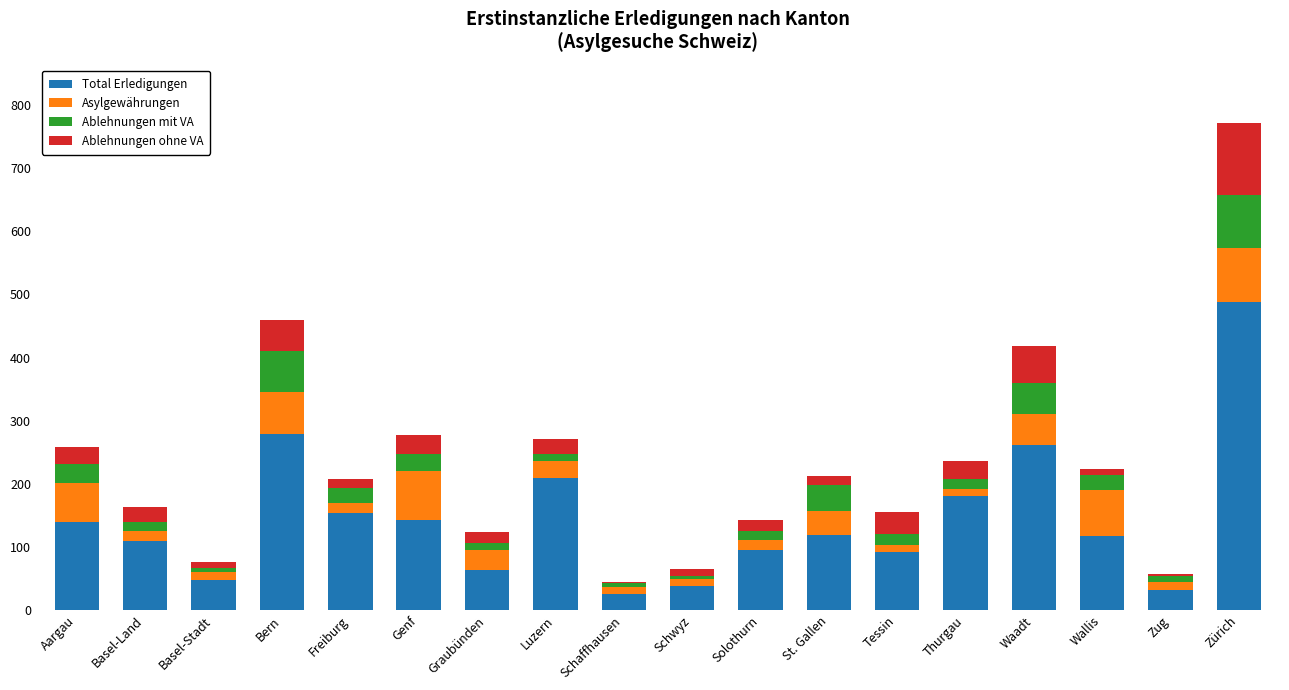

How many distinct data groups are displayed?

4